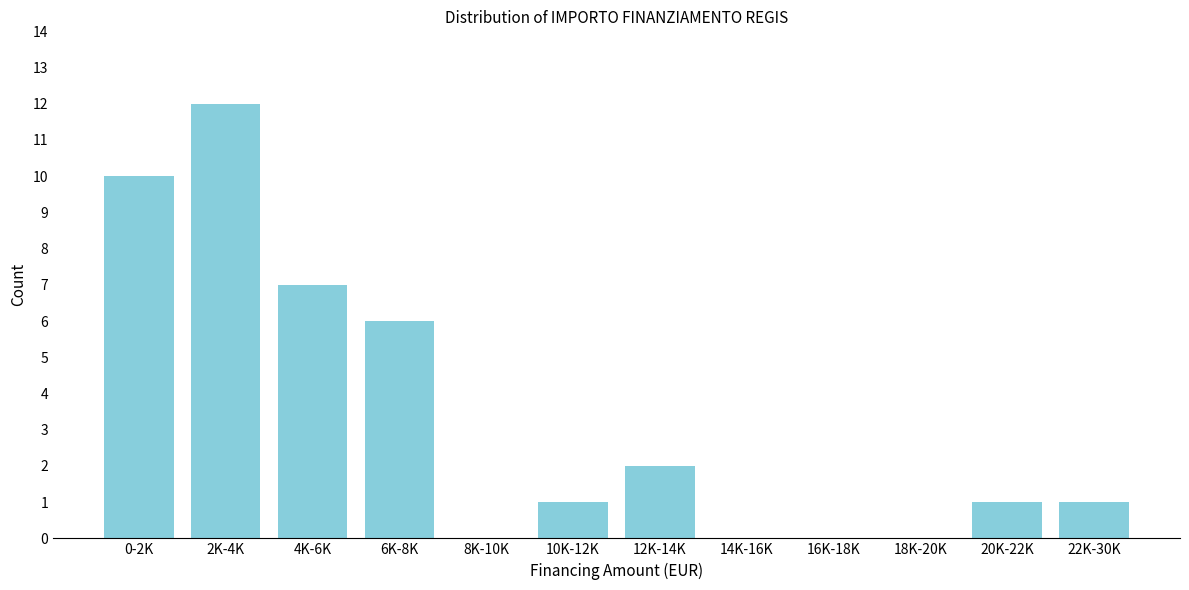

Reading right to left, list all the values displayed in this chart.

22K-30K=1	20K-22K=1	18K-20K=0	16K-18K=0	14K-16K=0	12K-14K=2	10K-12K=1	8K-10K=0	6K-8K=6	4K-6K=7	2K-4K=12	0-2K=10